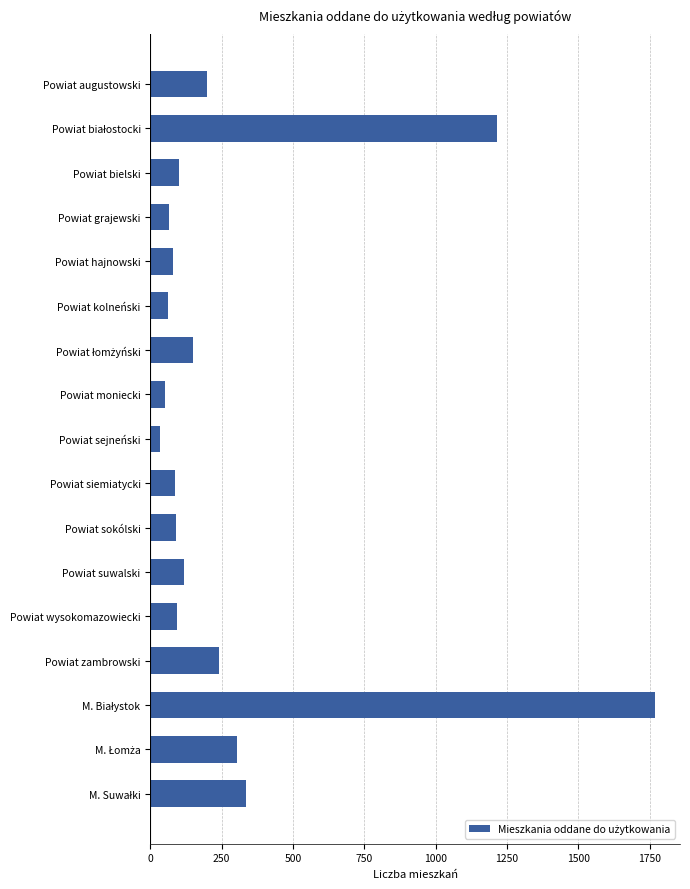

Does the chart contain any negative values?

No